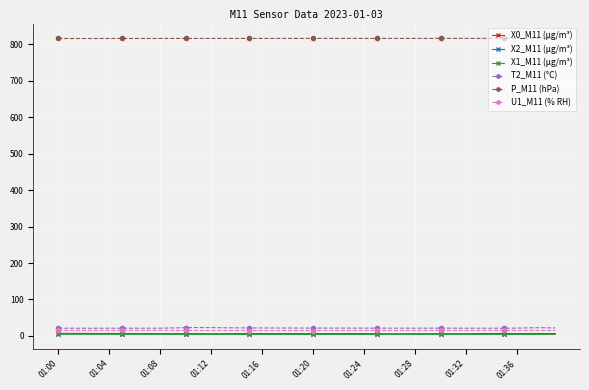

True or false: X1_M11 (μg/m³) has more than 1 points higher than both neighbors.

True